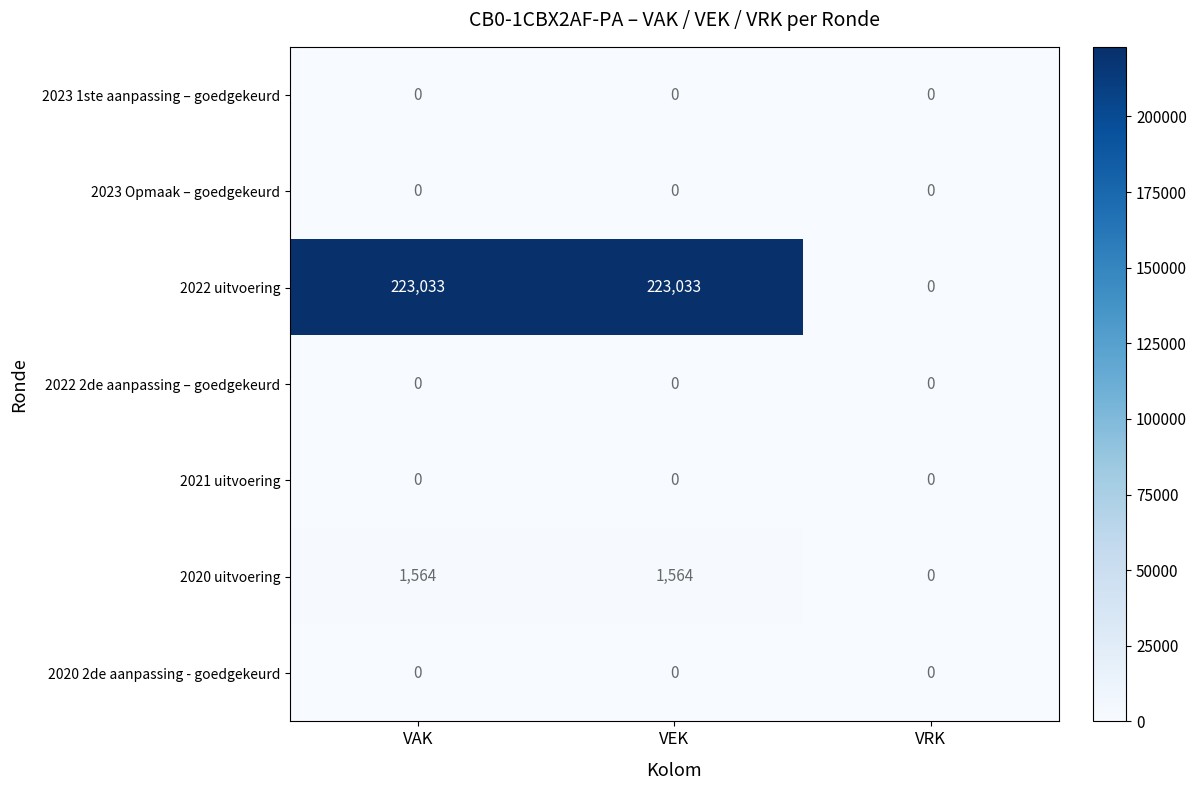

The value of 2023 Opmaak – goedgekeurd at VAK is 0. True or false?

True